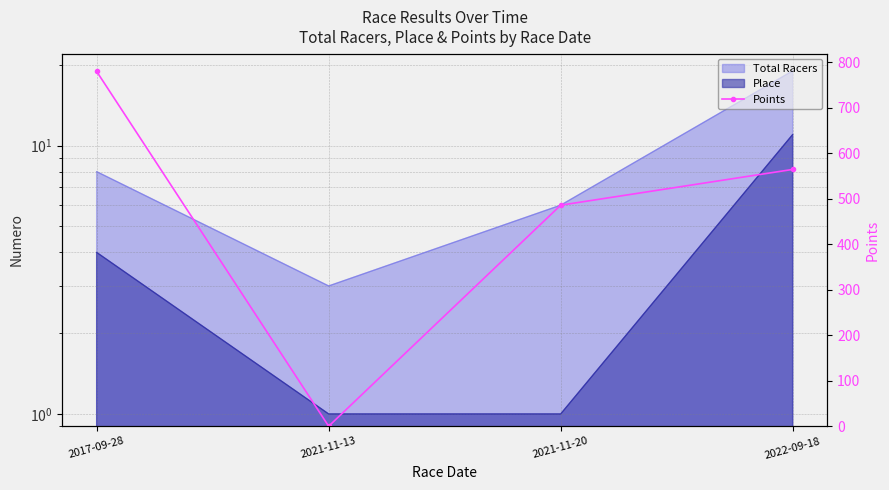

The chart shows a value of 947.7 at 2022-09-18. True or false?

False